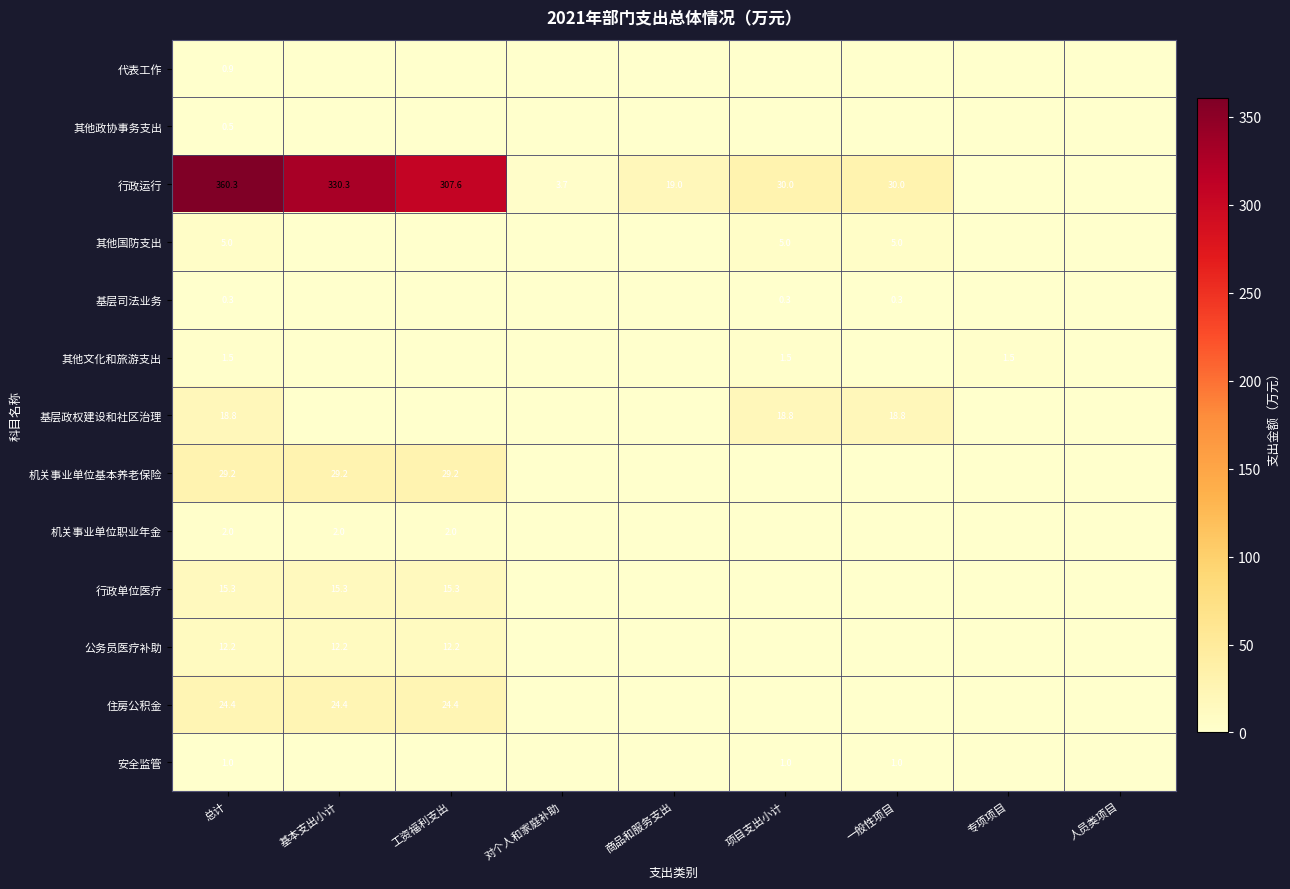

The value of 住房公积金 at 工资福利支出 is 41.8. True or false?

False